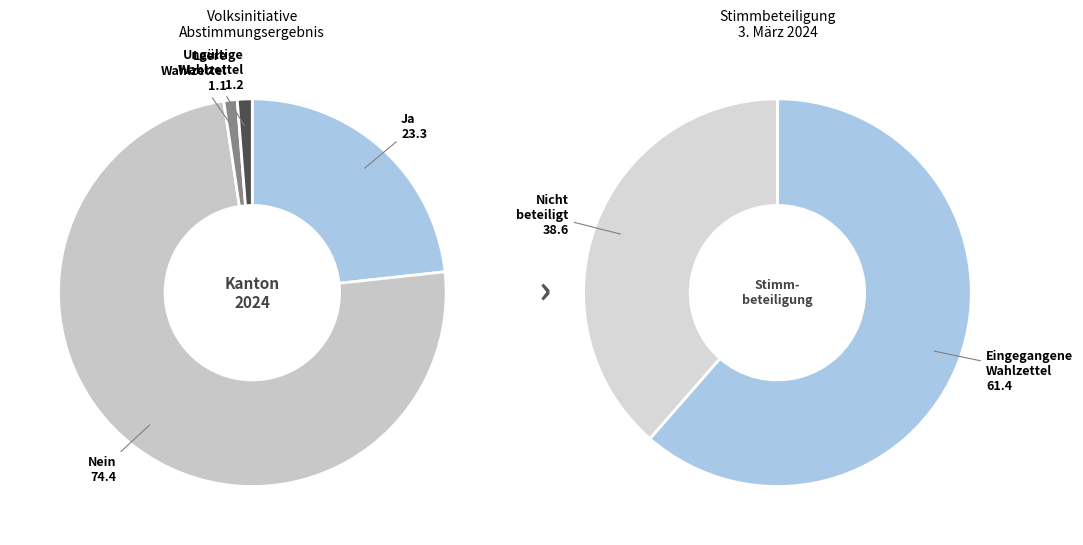

What is the largest slice in the pie chart?

Nein